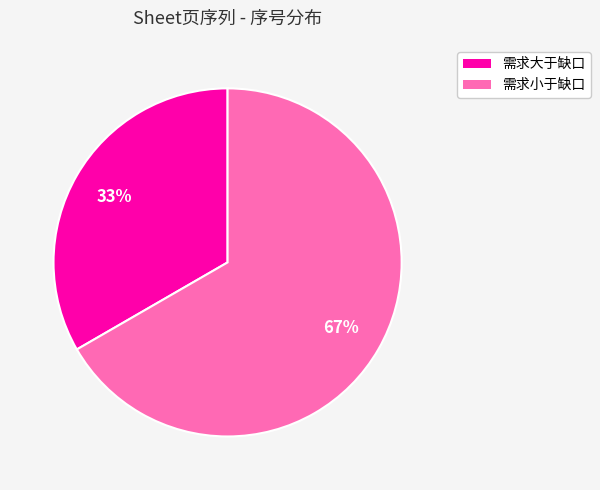

What is the smallest slice in the pie chart?

需求大于缺口